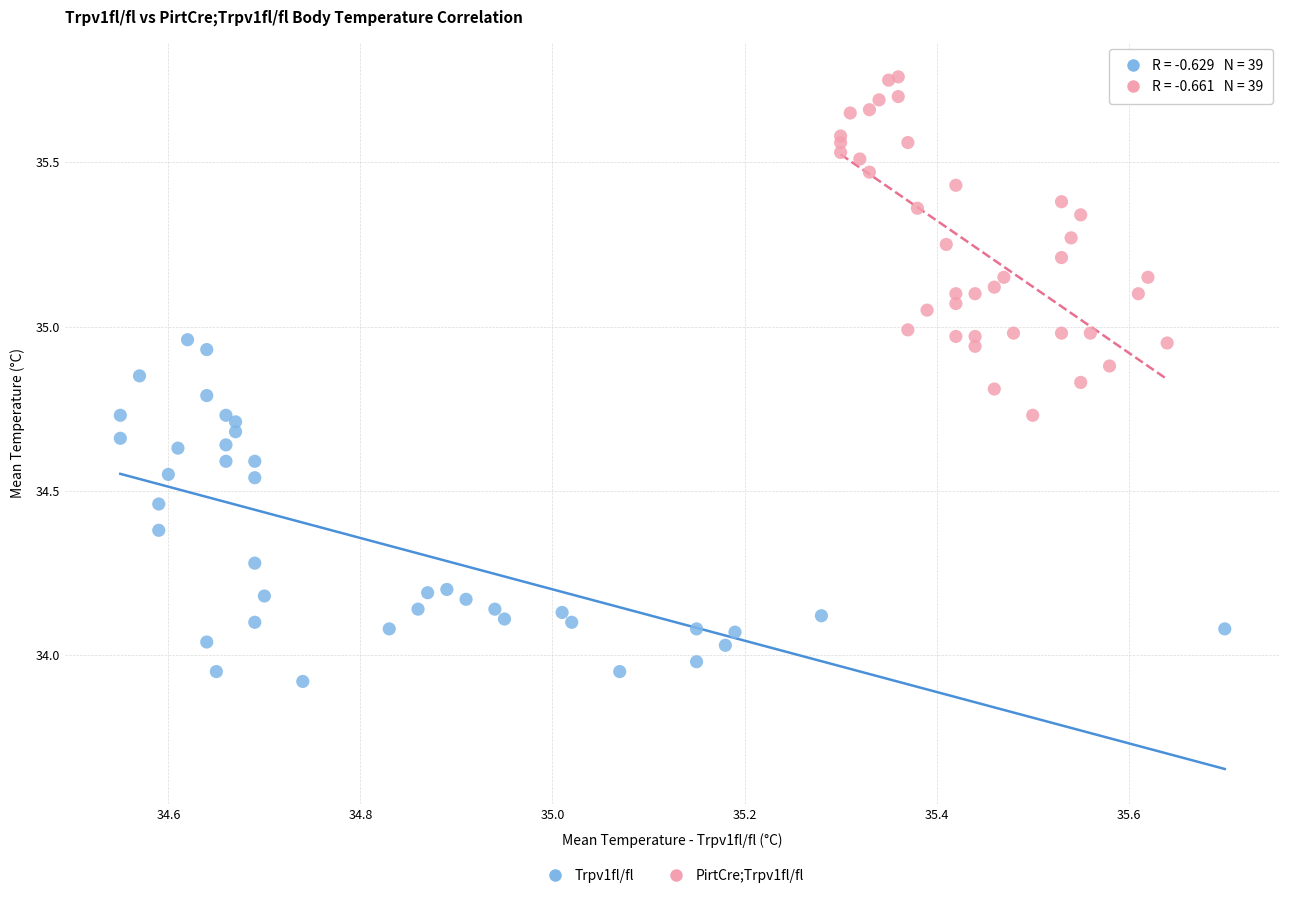

Which series reaches the maximum Y coordinate?

PirtCre;Trpv1fl/fl